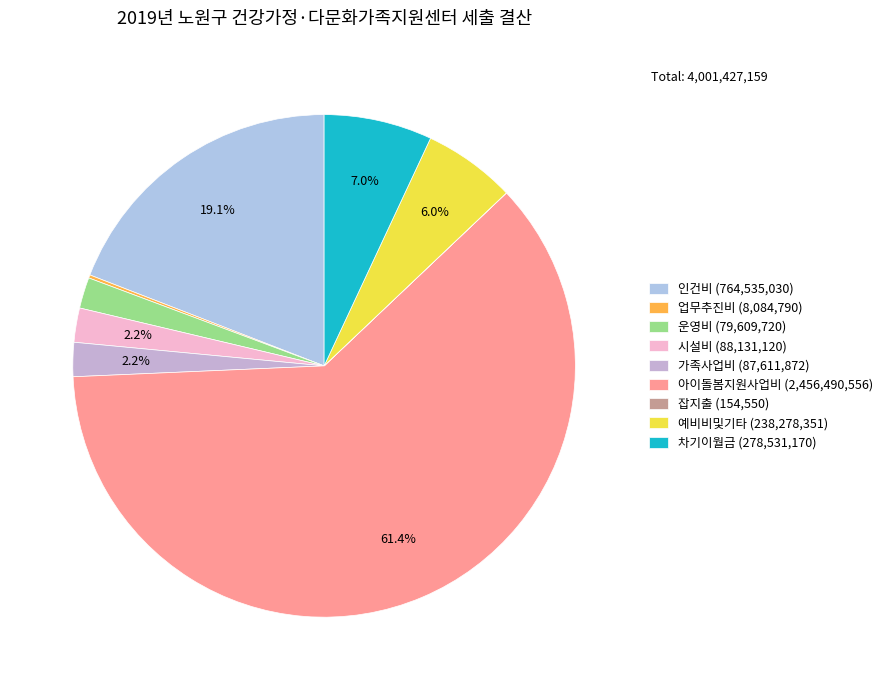

To the nearest percent, what is the average slice percentage?

11%